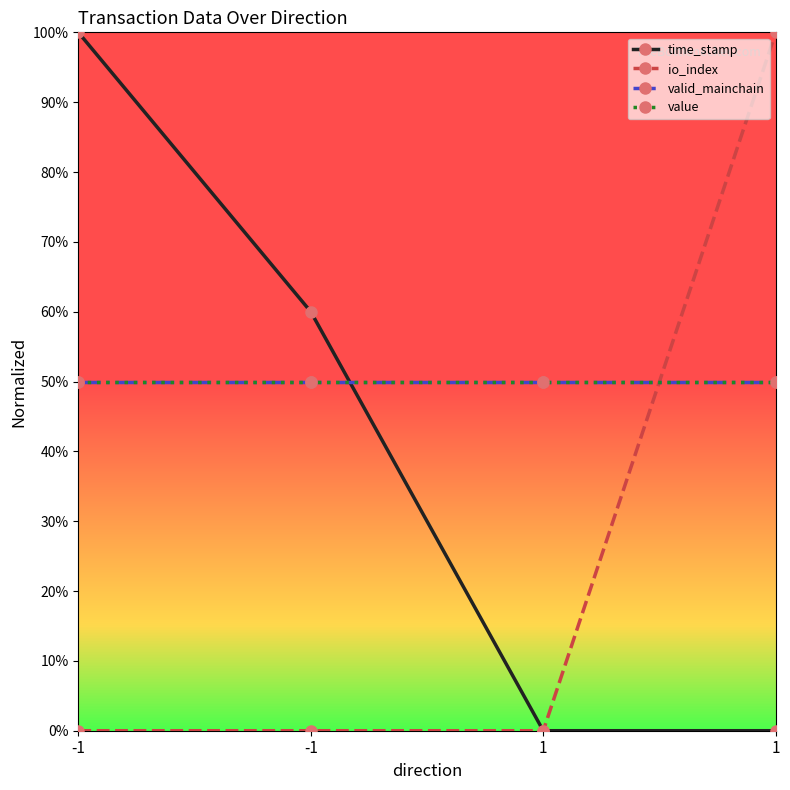

Rank the categories by value value from lowest to highest.

-1, -1, 1, 1